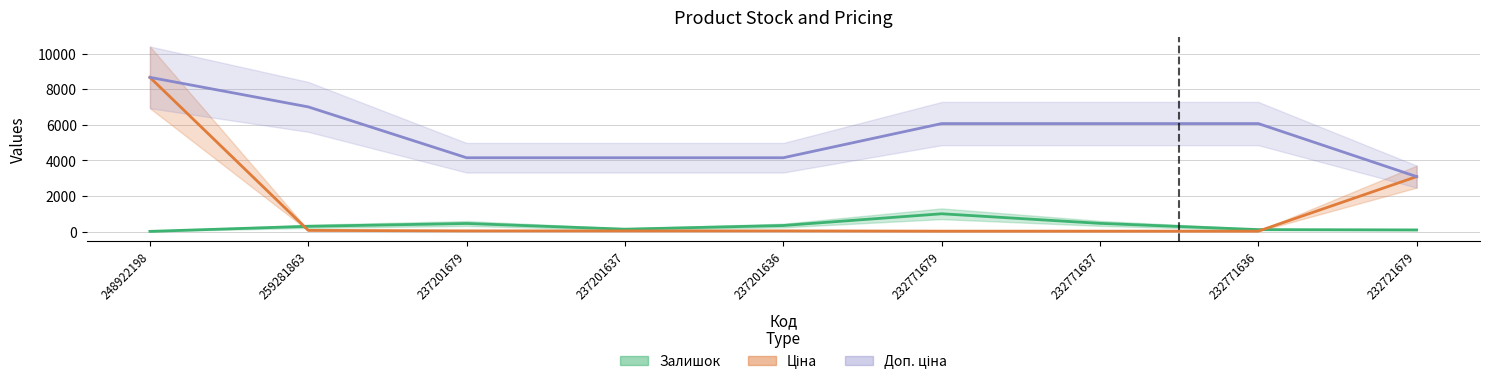

Is the value of Залишок at 232721679 greater than the value of Доп. ціна at 237201636?

No